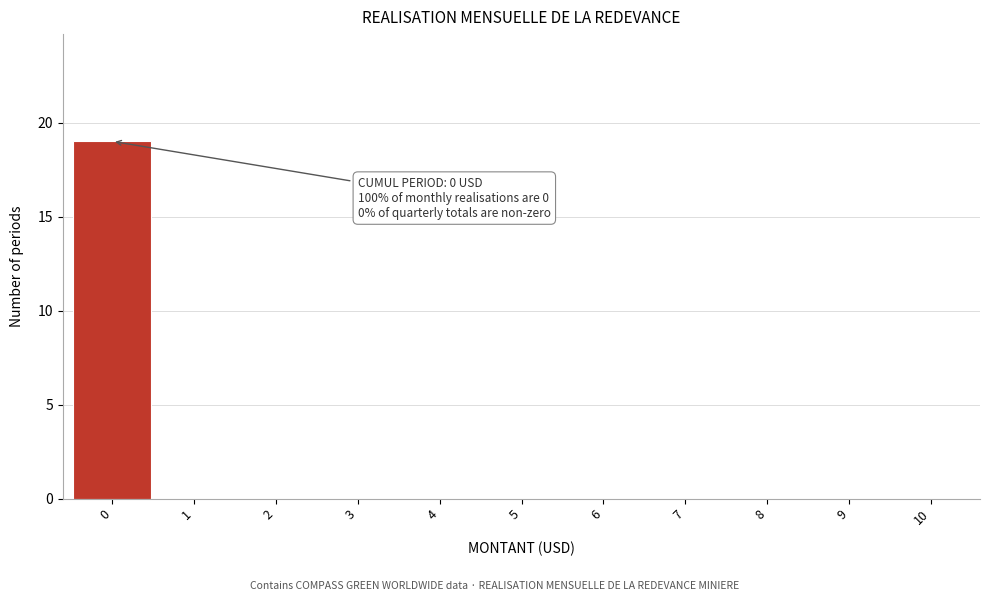

Reading right to left, extract all data points from this chart.

10=0	9=0	8=0	7=0	6=0	5=0	4=0	3=0	2=0	1=0	0=19